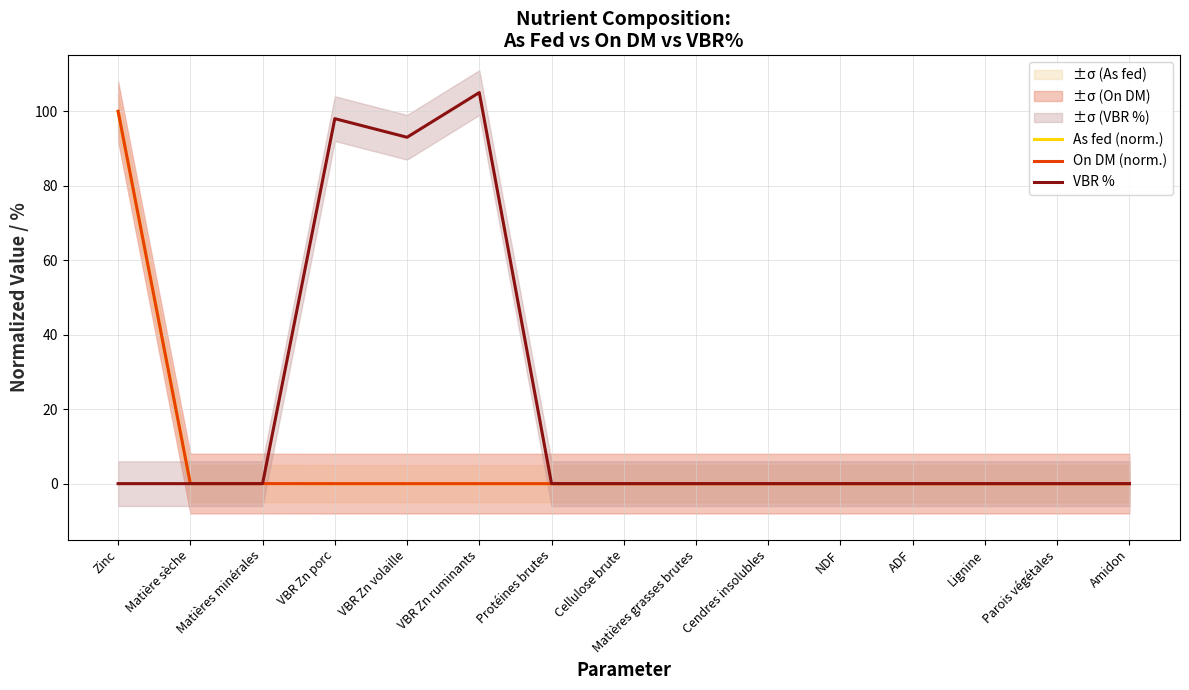

What is the label of the 11th point from the left?

NDF